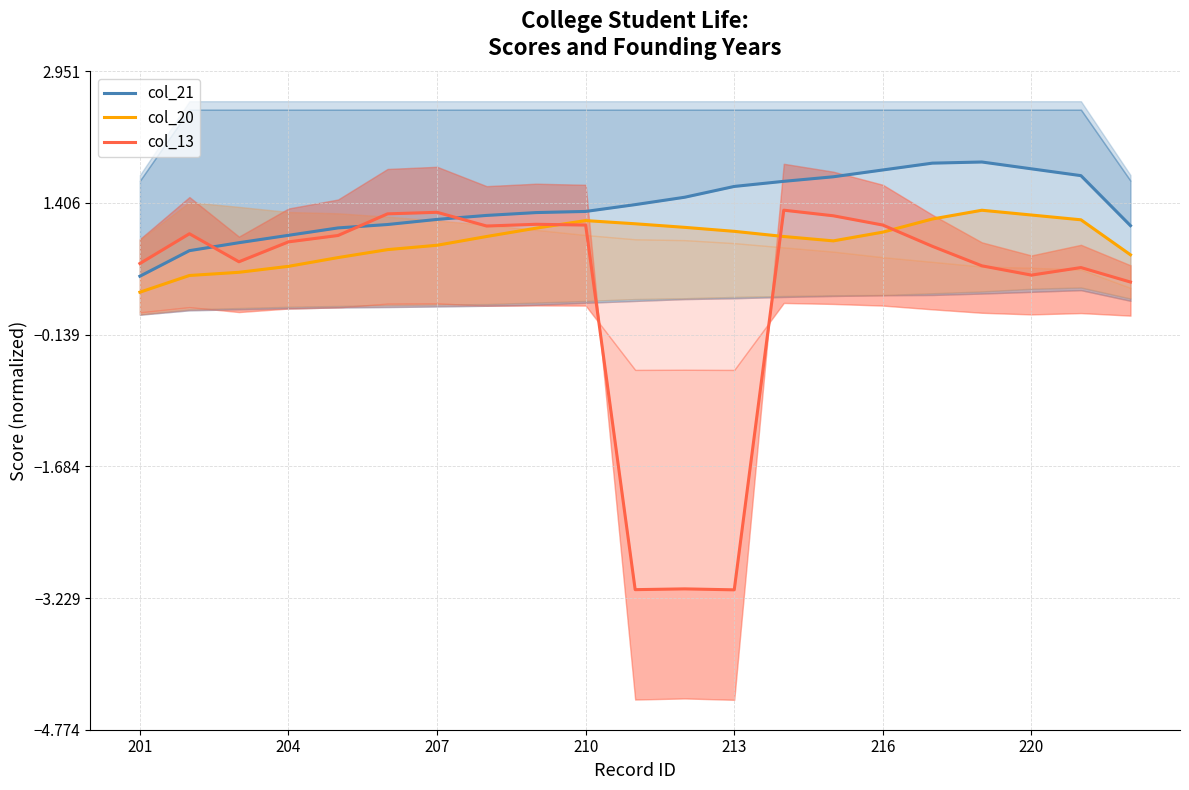

What is the difference between the col_20 values at 7 and 201?

0.7